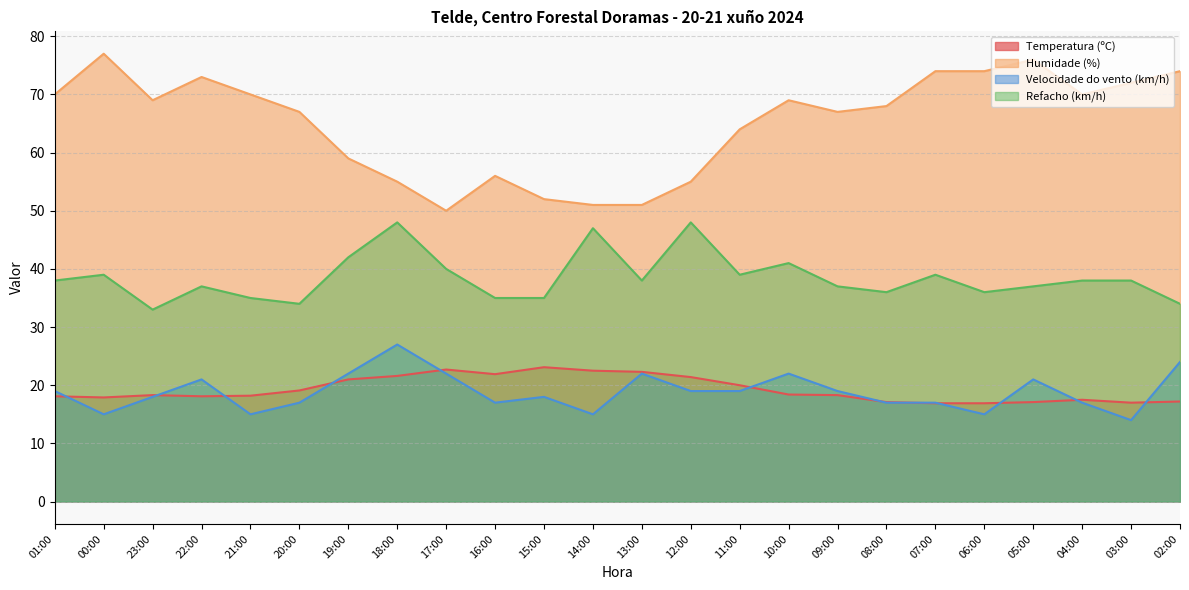

True or false: Refacho (km/h) has a value of 11.3 at 00:00.

False